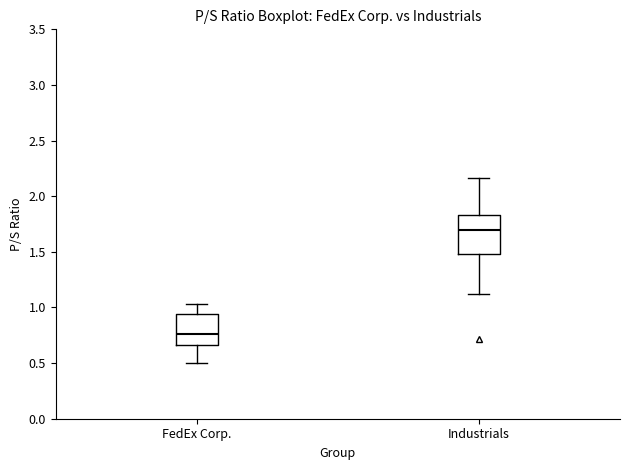

Which box's median line is the highest?

Industrials